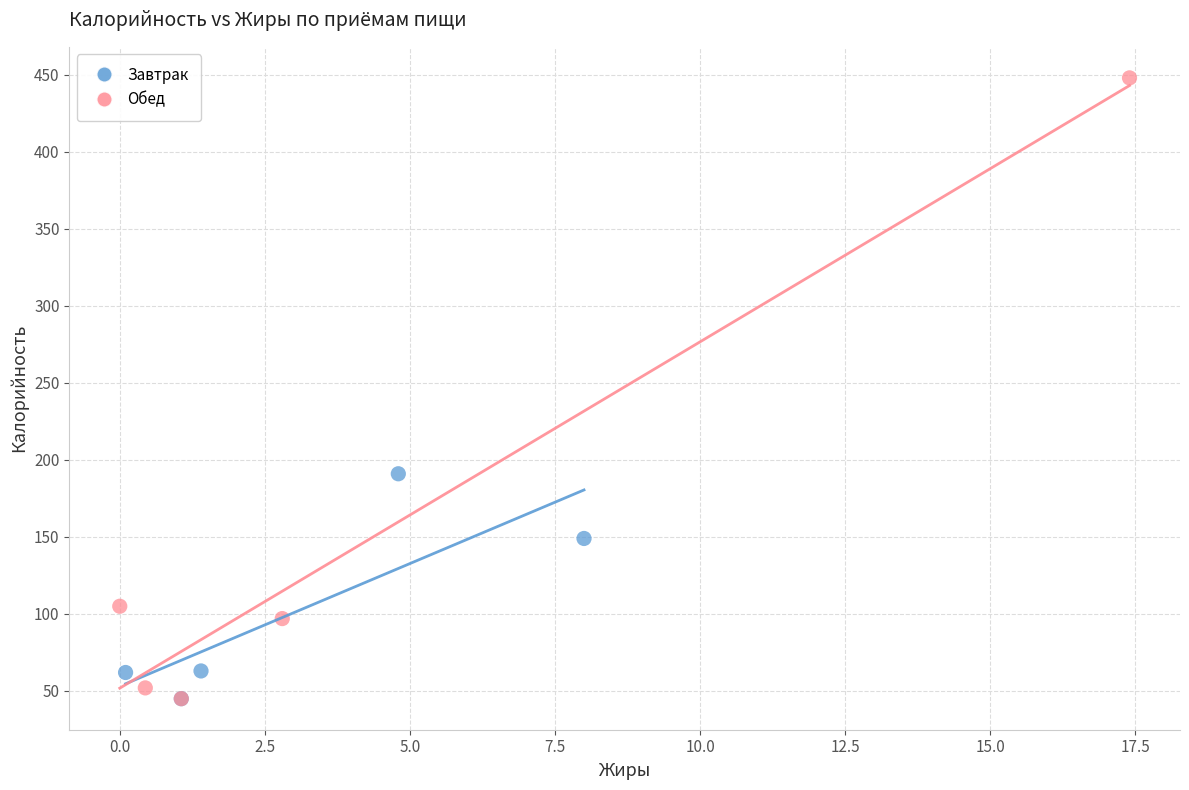

Which series contains the highest Y value?

Обед